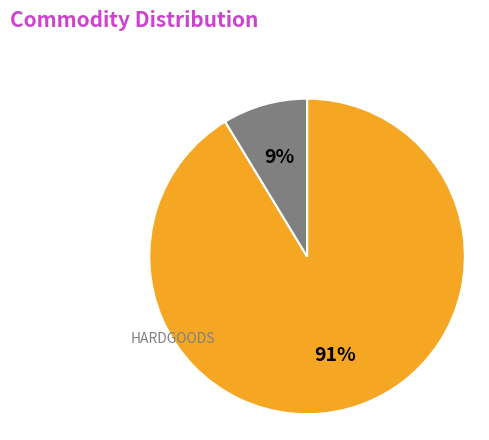

To the nearest percent, what is the average slice percentage?

50%